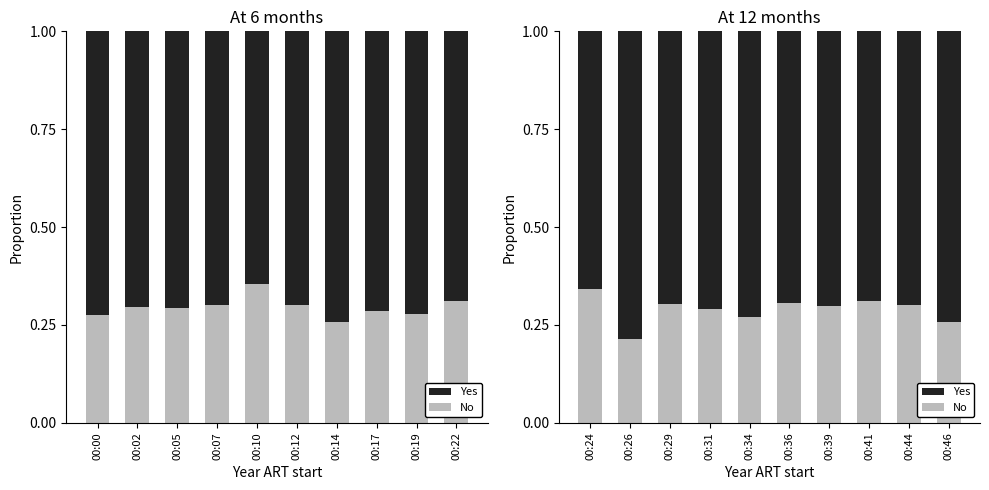

At which category is the sum across all series the highest?

00:41